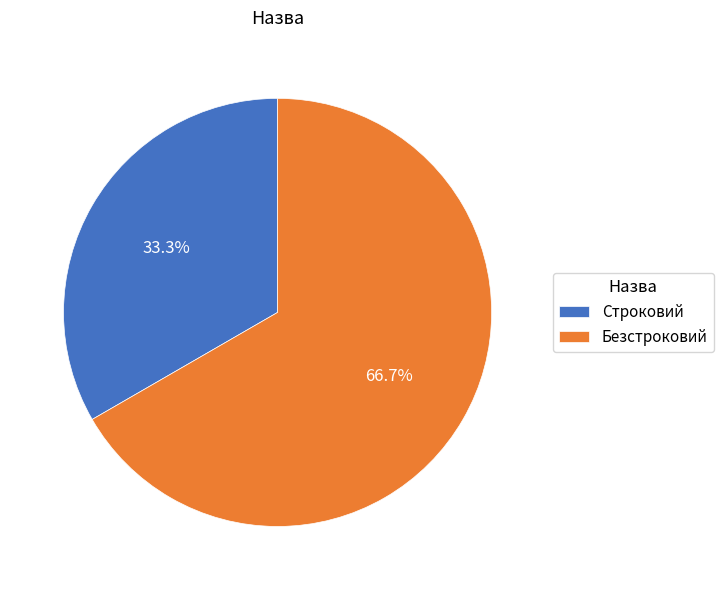

How much of the chart is everything except Строковий?

66.7%